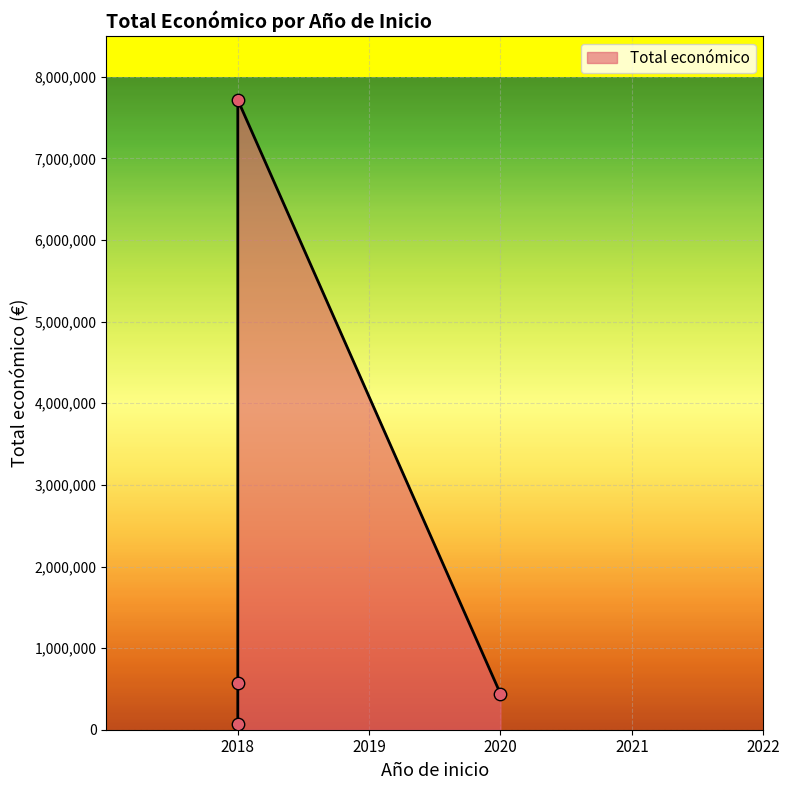

What is the change in value from 2018 (PROMANBOV) to 2018 (Vigiasan)?

+7651046